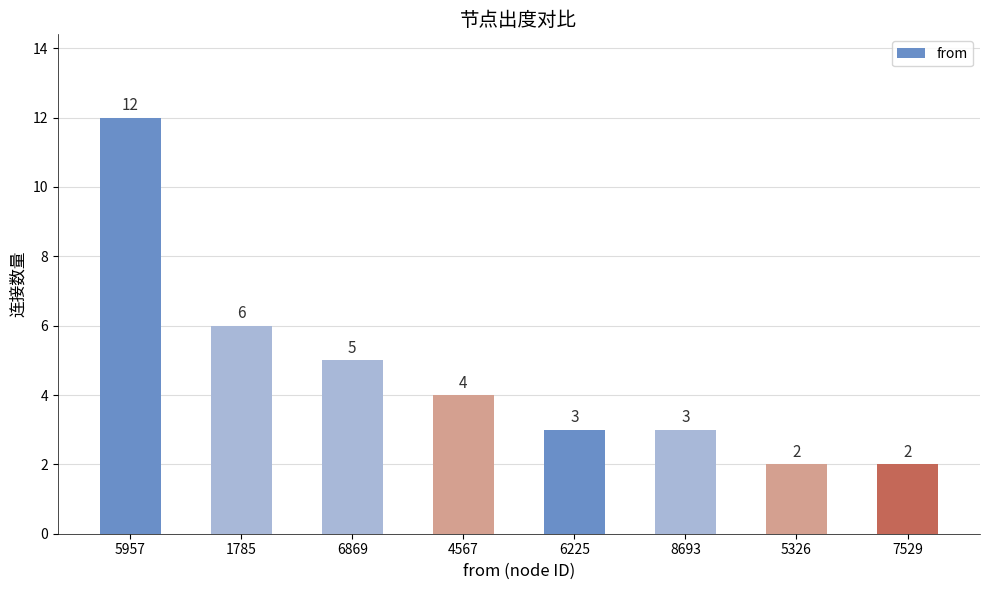

What is the maximum value shown in the chart?

12